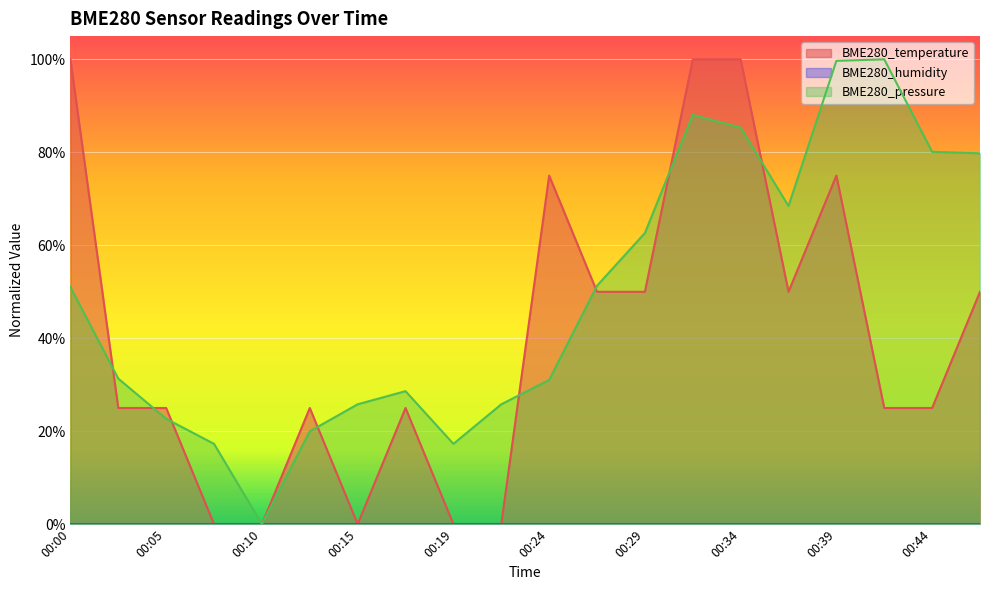

True or false: BME280_temperature has a value of 0.1 at 00:44.

False